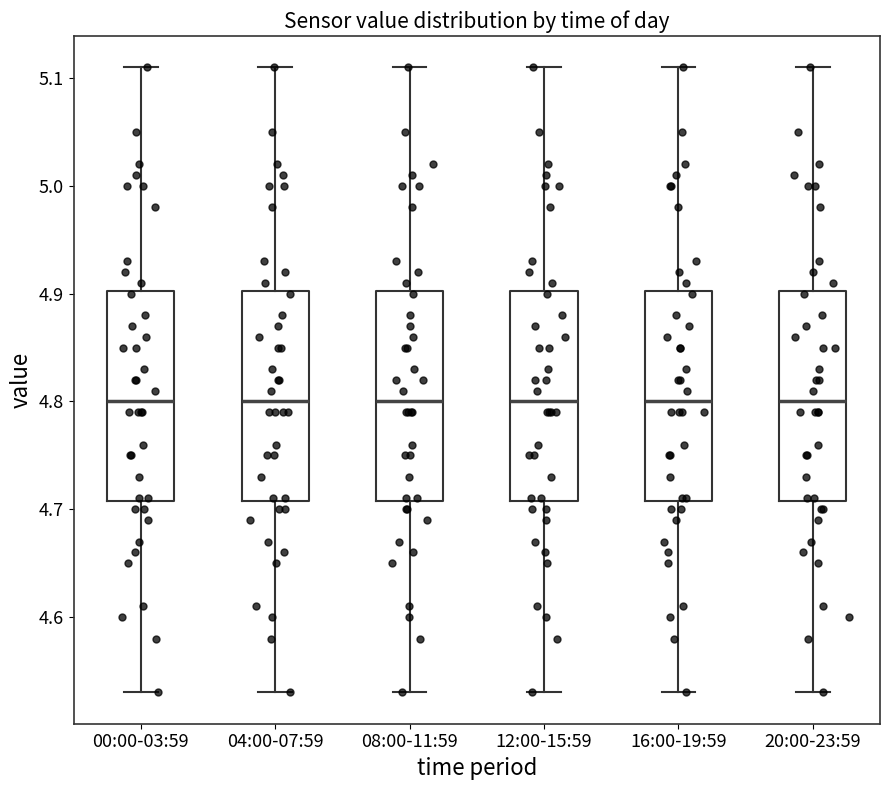

Where is the lower edge of the box for 16:00-19:59 on the y-axis? The values are not printed on the chart, so give them approximately, as read against the axis.

4.71